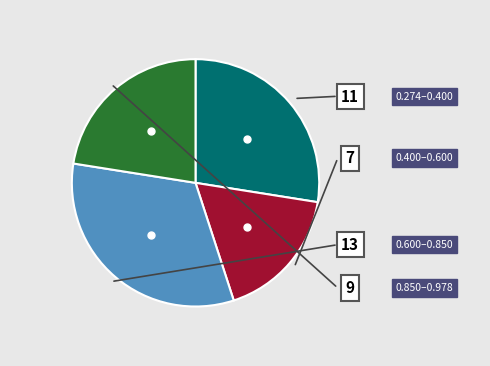

Does any single category account for the majority?

No